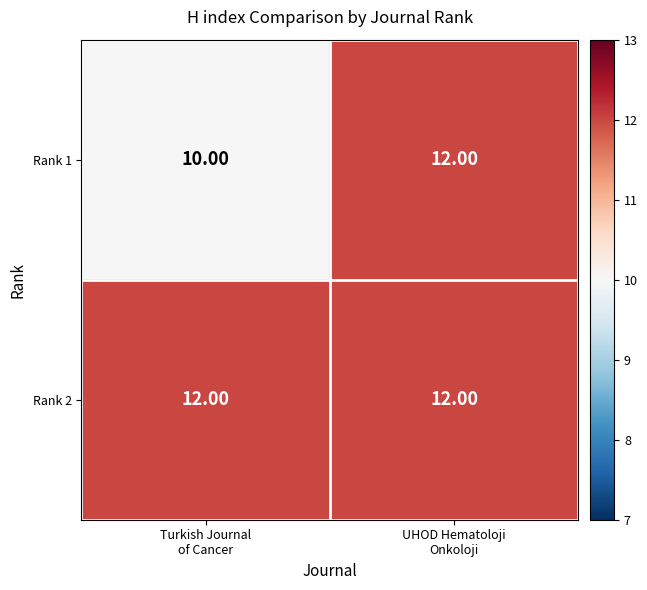

Count the number of data series in this chart.

2